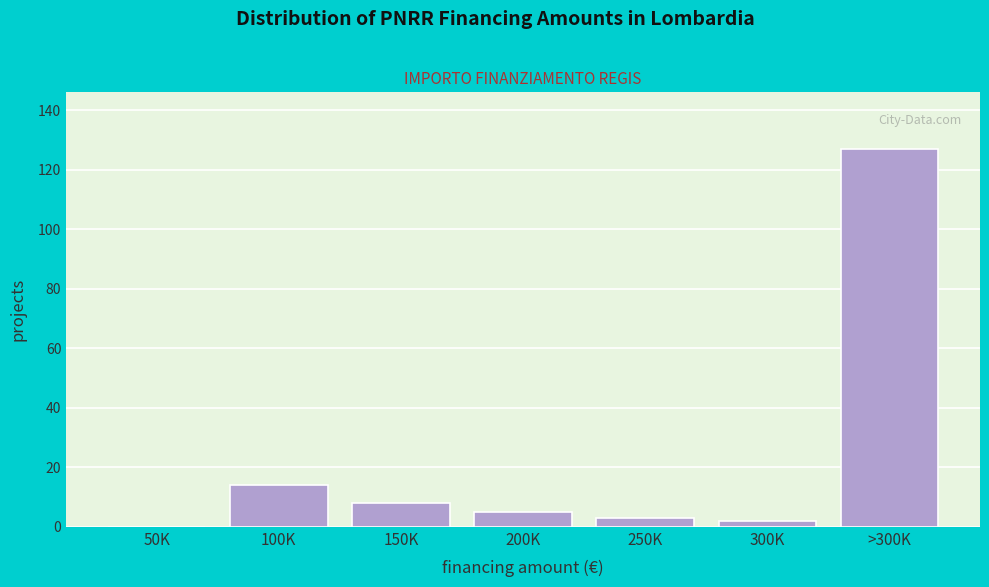

Reading right to left, list all the values displayed in this chart.

>300K=127	300K=2	250K=3	200K=5	150K=8	100K=14	50K=0